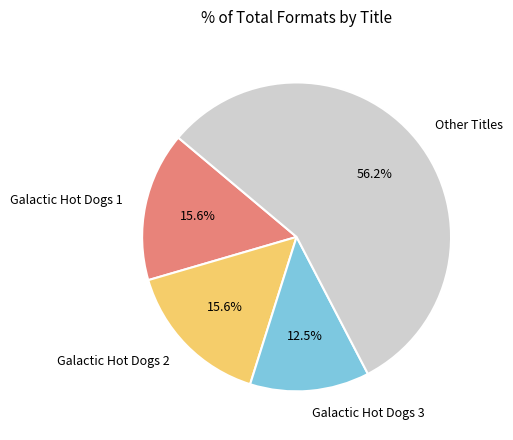

Does any single category account for the majority?

Yes